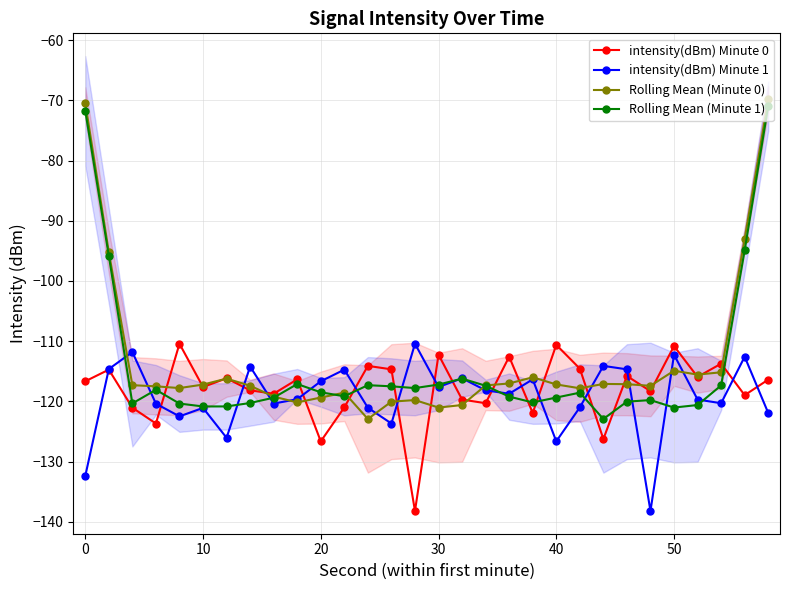

Reading left to right, what are all the values shown in this chart?

intensity(dBm) Minute 0: -116.7	-114.7	-121.1	-123.7	-110.4	-117.6	-116.2	-118.2	-118.7	-116.3	-126.6	-121.0	-114.1	-114.7	-138.2	-112.2	-119.7	-120.3	-112.6	-121.9	-110.6	-114.6	-126.2	-115.8	-118.3	-110.8	-115.9	-113.7	-119.0	-116.4
intensity(dBm) Minute 1: -132.4	-114.6	-111.8	-120.4	-122.5	-121.1	-126.0	-114.2	-120.4	-119.6	-116.7	-114.7	-121.1	-123.7	-110.4	-117.6	-116.2	-118.2	-118.7	-116.3	-126.6	-121.0	-114.1	-114.7	-138.2	-112.2	-119.7	-120.3	-112.6	-121.9
Rolling Mean (Minute 0): -70.5	-95.2	-117.3	-117.5	-117.8	-117.2	-116.2	-117.4	-119.2	-120.2	-119.4	-118.6	-122.9	-120.0	-119.8	-121.0	-120.6	-117.3	-117.0	-116.0	-117.2	-117.8	-117.1	-117.1	-117.4	-114.9	-115.5	-115.2	-93.0	-69.8
Rolling Mean (Minute 1): -71.8	-95.8	-120.3	-118.1	-120.4	-120.8	-120.8	-120.3	-119.4	-117.1	-118.5	-119.2	-117.3	-117.5	-117.8	-117.2	-116.2	-117.4	-119.2	-120.2	-119.4	-118.6	-122.9	-120.0	-119.8	-121.0	-120.6	-117.3	-94.9	-71.0